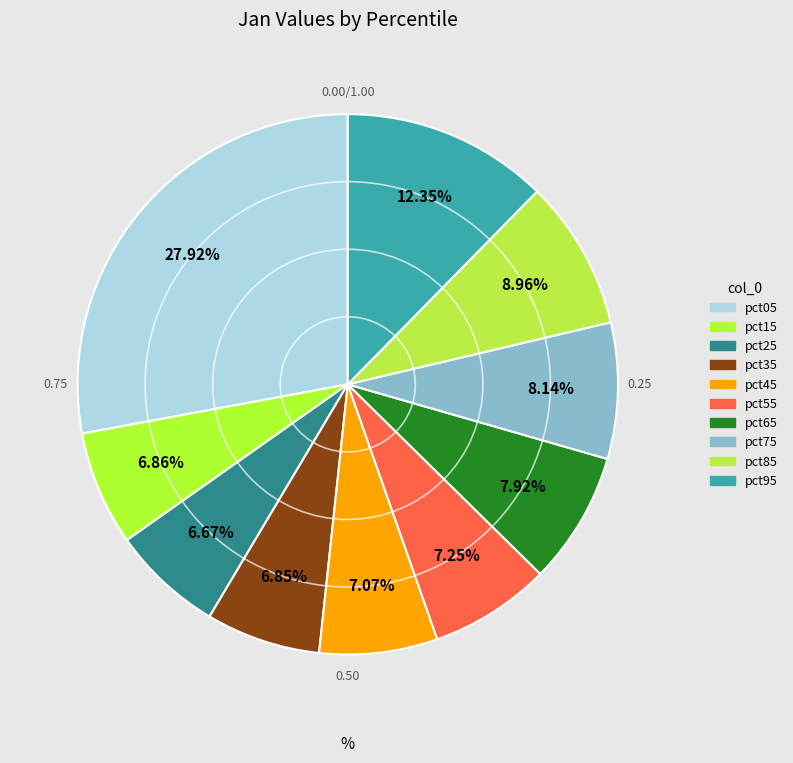

The pct75 slice represents 8% of the pie. True or false?

True